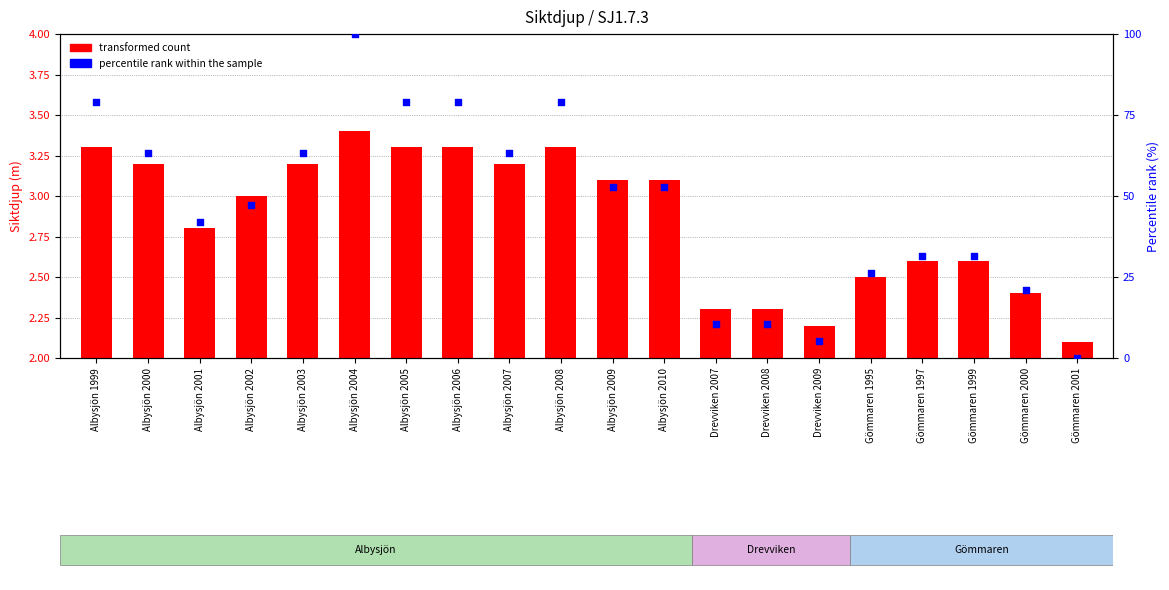

Is the value of transformed count at Drevviken 2008 greater than the value of percentile rank within the sample at Drevviken 2009?

No